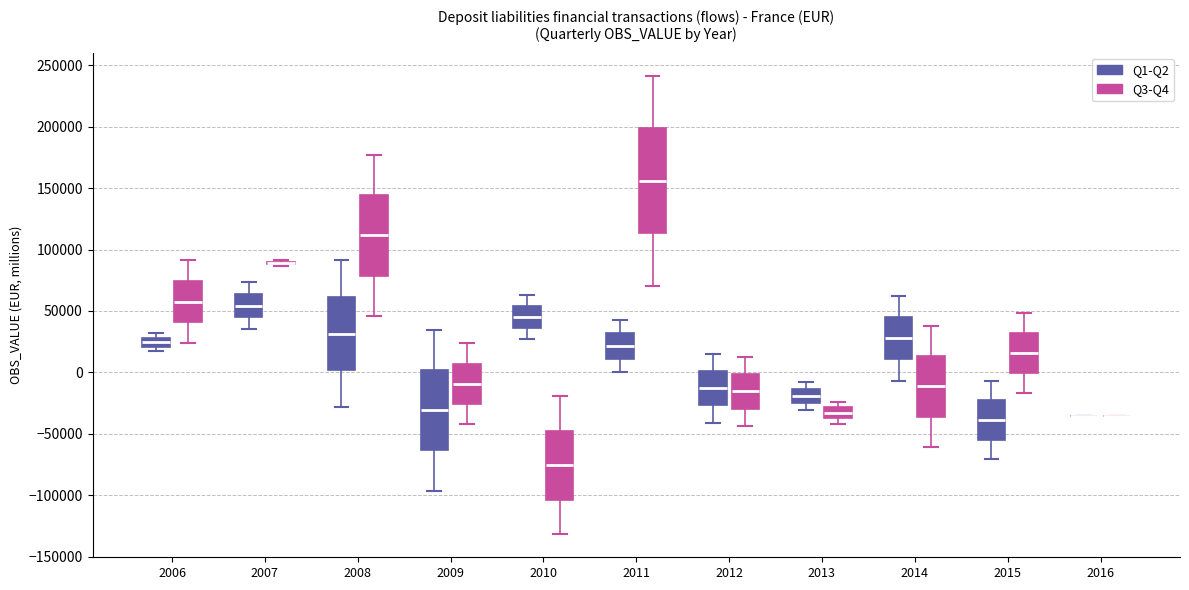

Which box is the tallest, from its lower edge to its upper edge?

2011 (Q3-Q4)